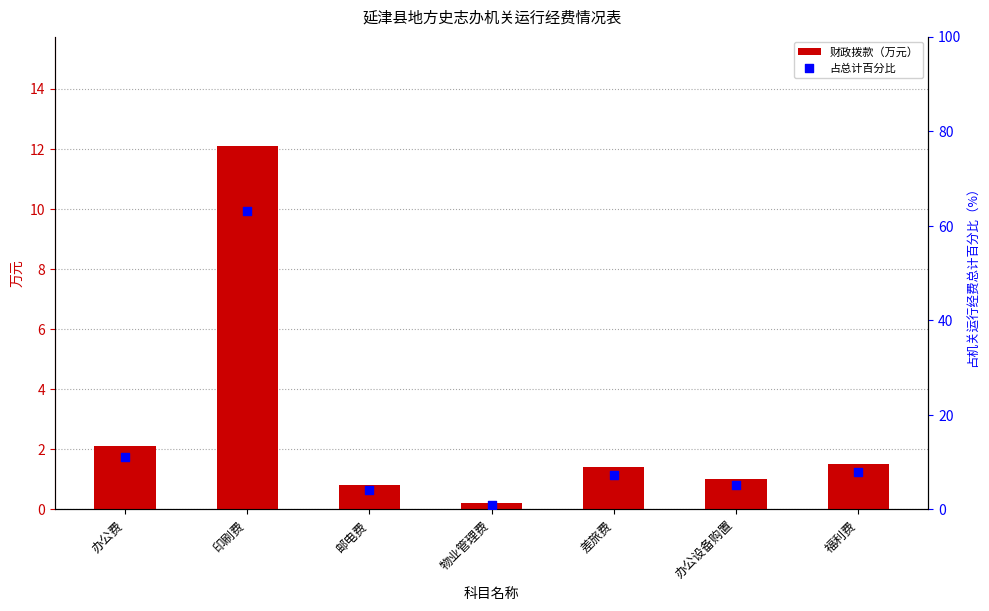

At which category is the sum across all series the highest?

印刷费